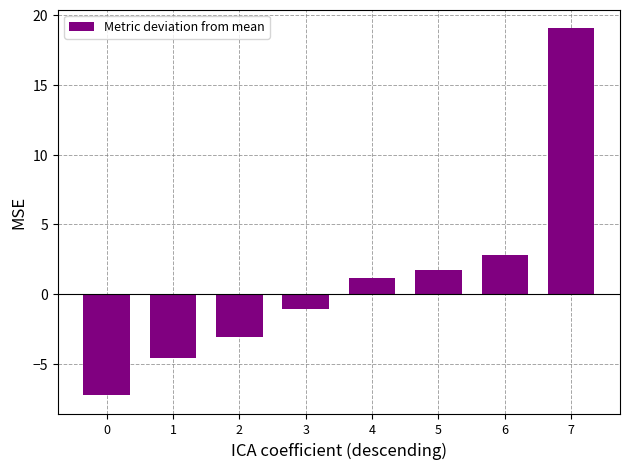

How many data points are above 1?

4